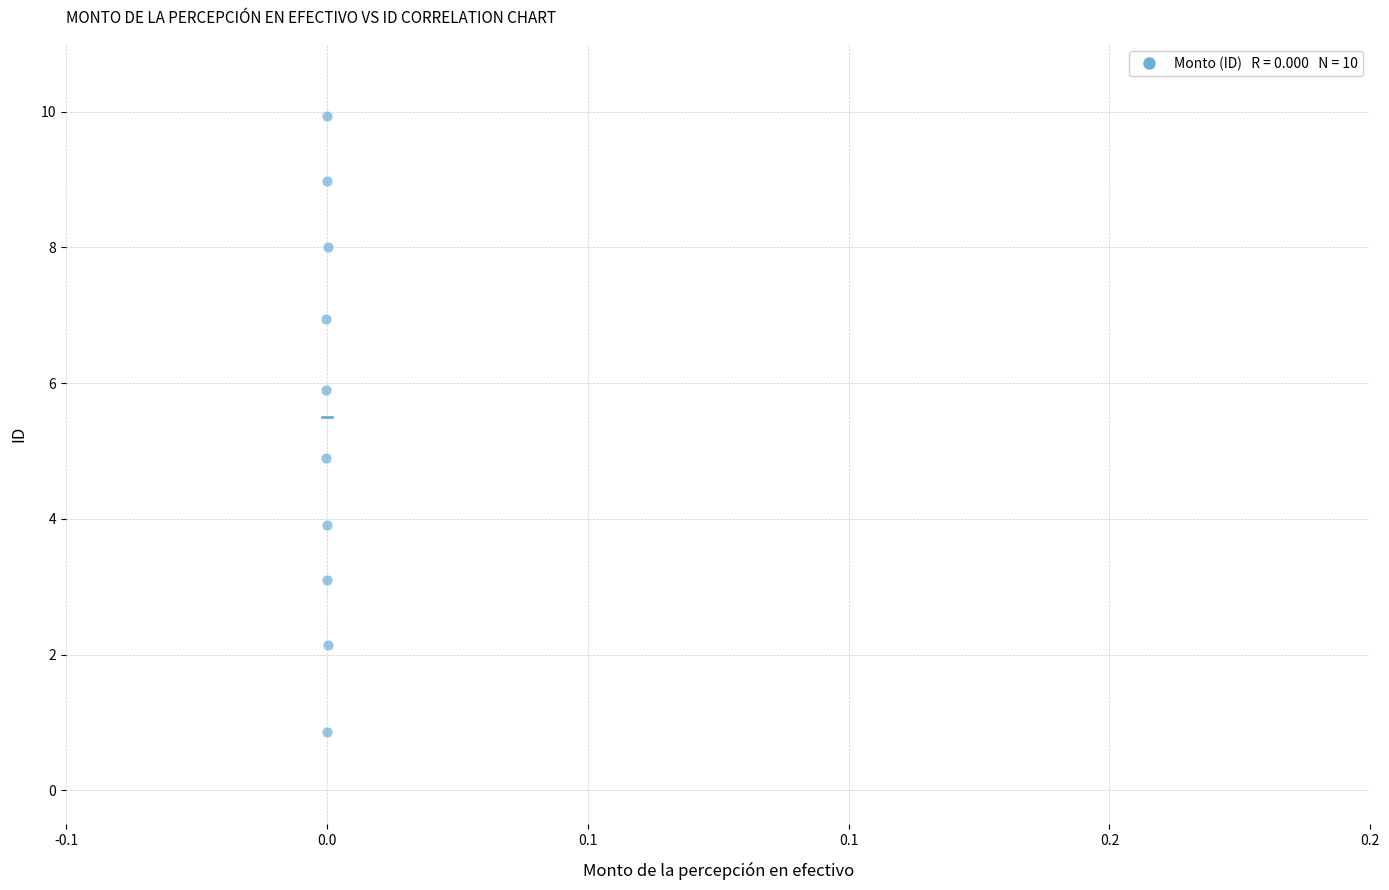

What is the range of Y values (max minus min)?

9.1